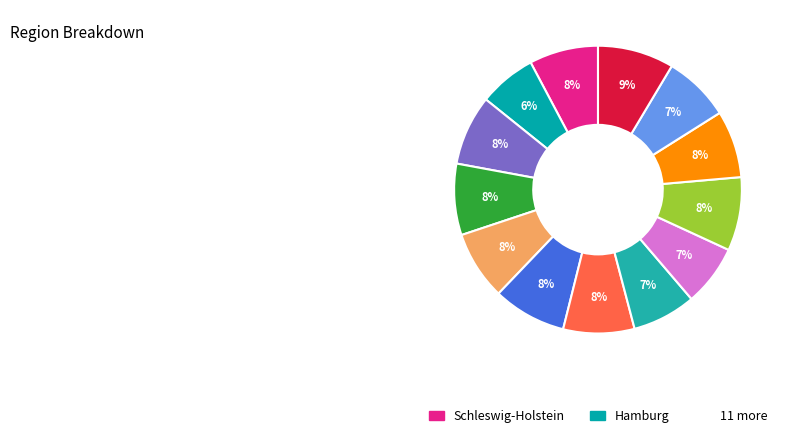

Rank the categories by value from highest to lowest.

Mecklenburg-Vorpommern, Bayern, Nordrhein, Niedersachsen, Hessen, Bremen, Schleswig-Holstein, Westfalen-Lippe, Berlin, Saarland, Rheinland-Pfalz, Baden-Württemberg, Hamburg